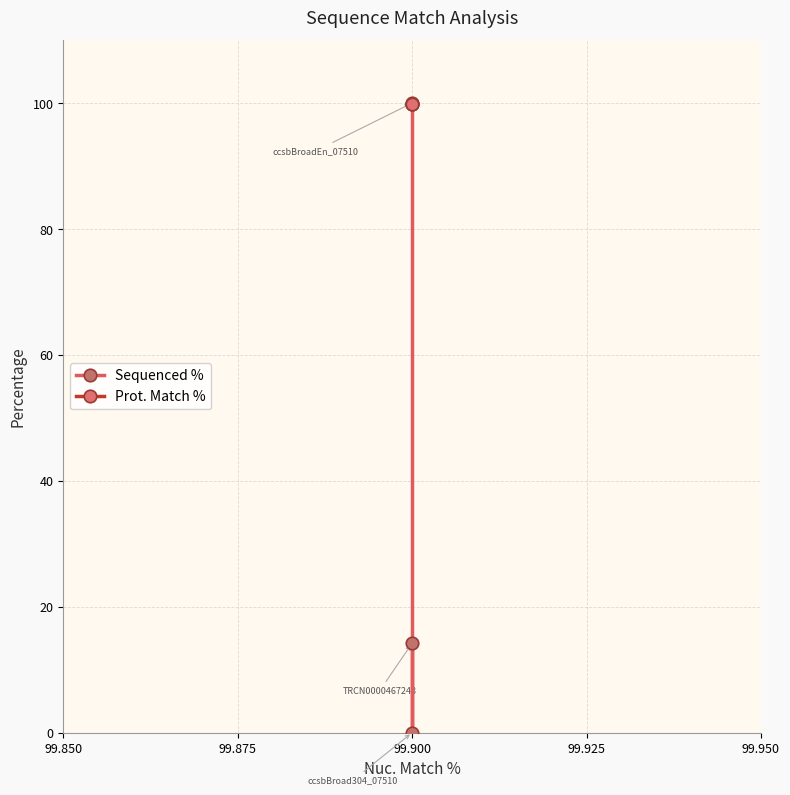

Which series has the widest spread of values?

Sequenced %